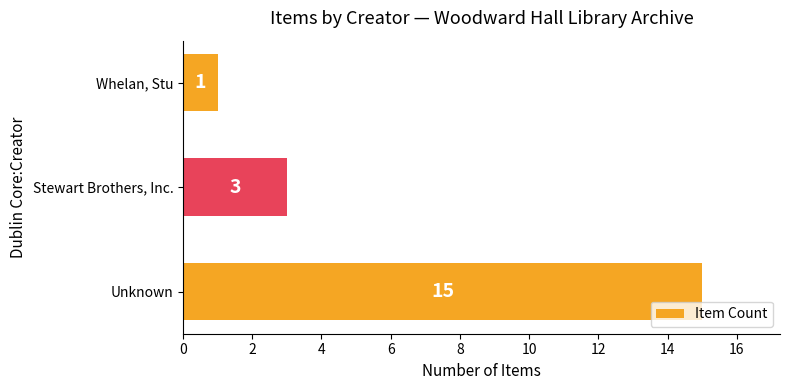

Where is the data nearest to the value 8?

Stewart Brothers, Inc.